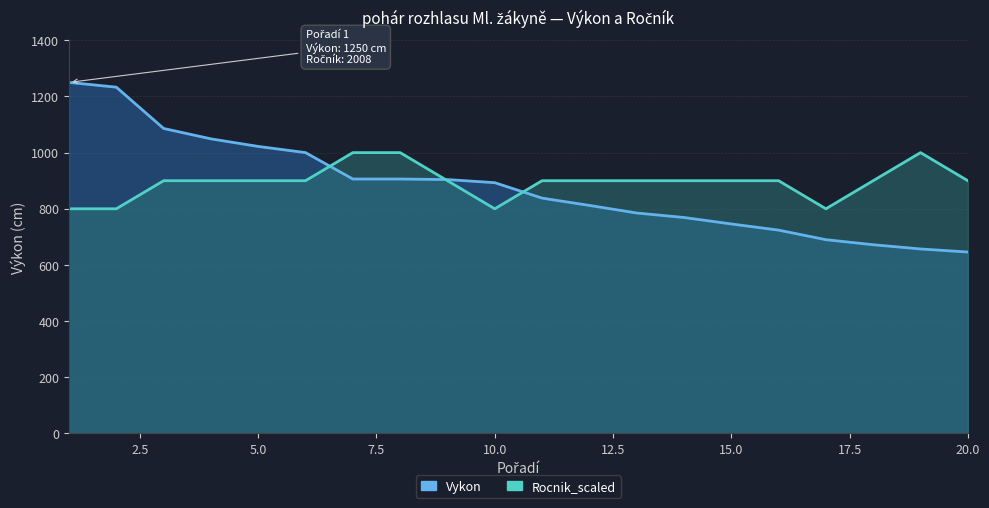

Is the value of Rocnik_scaled at 16 greater than the value of Vykon at 12?

Yes